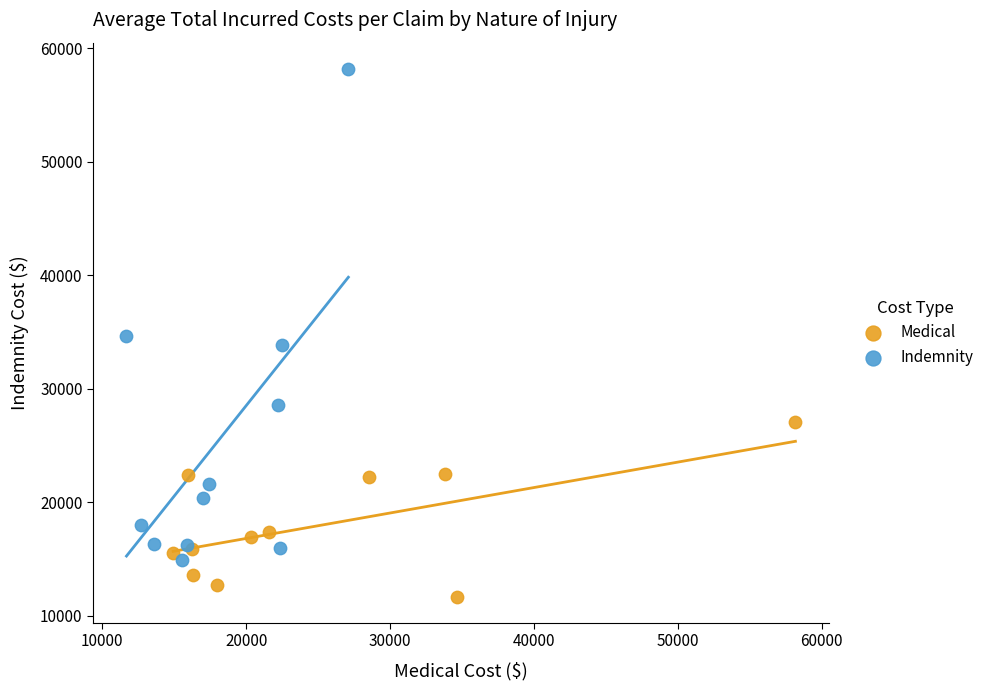

What are all the series names shown in the legend?

Medical, Indemnity